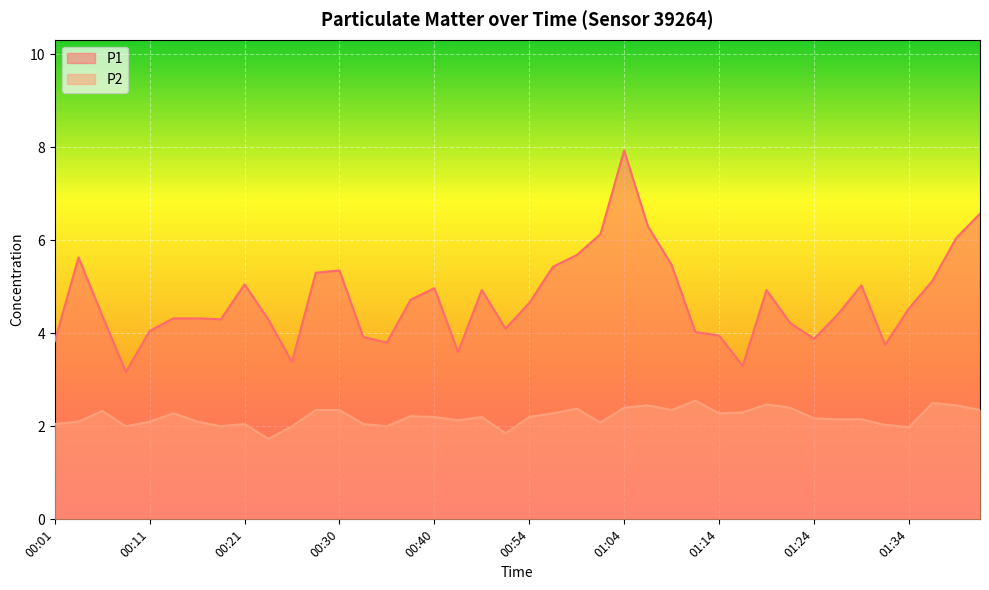

How many lines are shown in the chart?

2